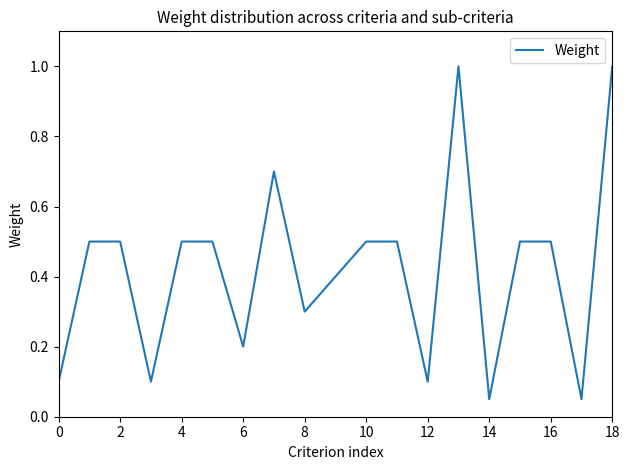

What is the maximum value shown in the chart?

1.0